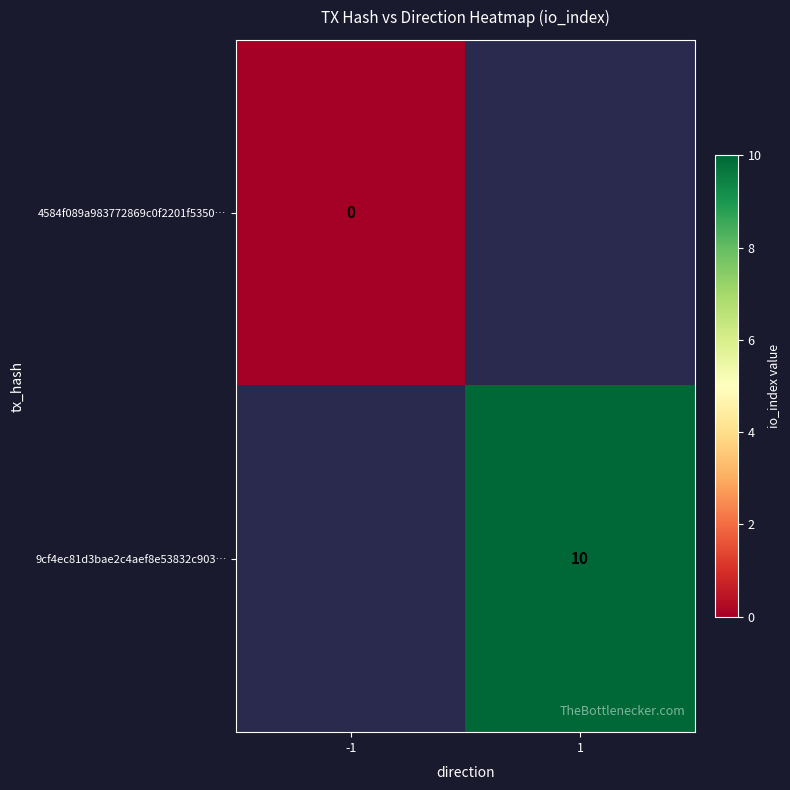

Is it true that 9cf4ec81d3bae2c4aef8e53832c903… equals 4.2 at 1?

False